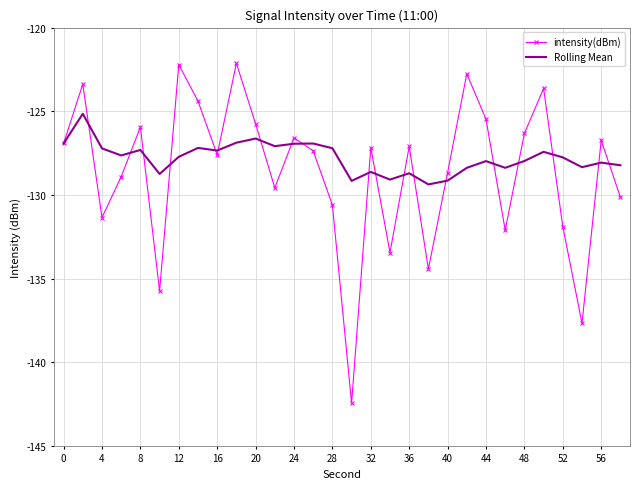

What is the minimum value shown in the chart?

-142.5